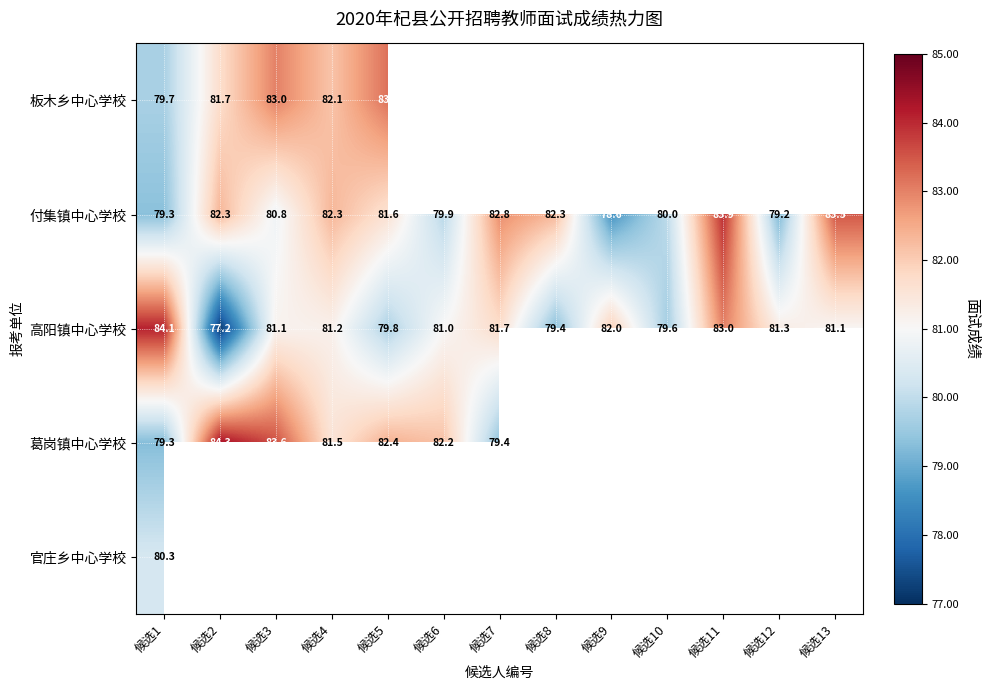

How many series are shown in this chart?

5